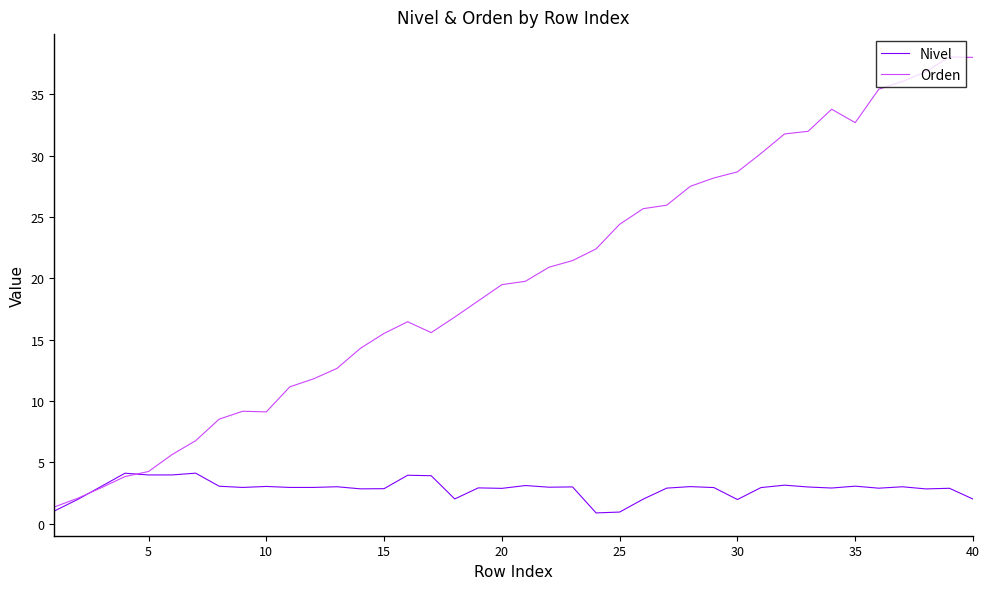

What is the maximum value for Orden?

38.0